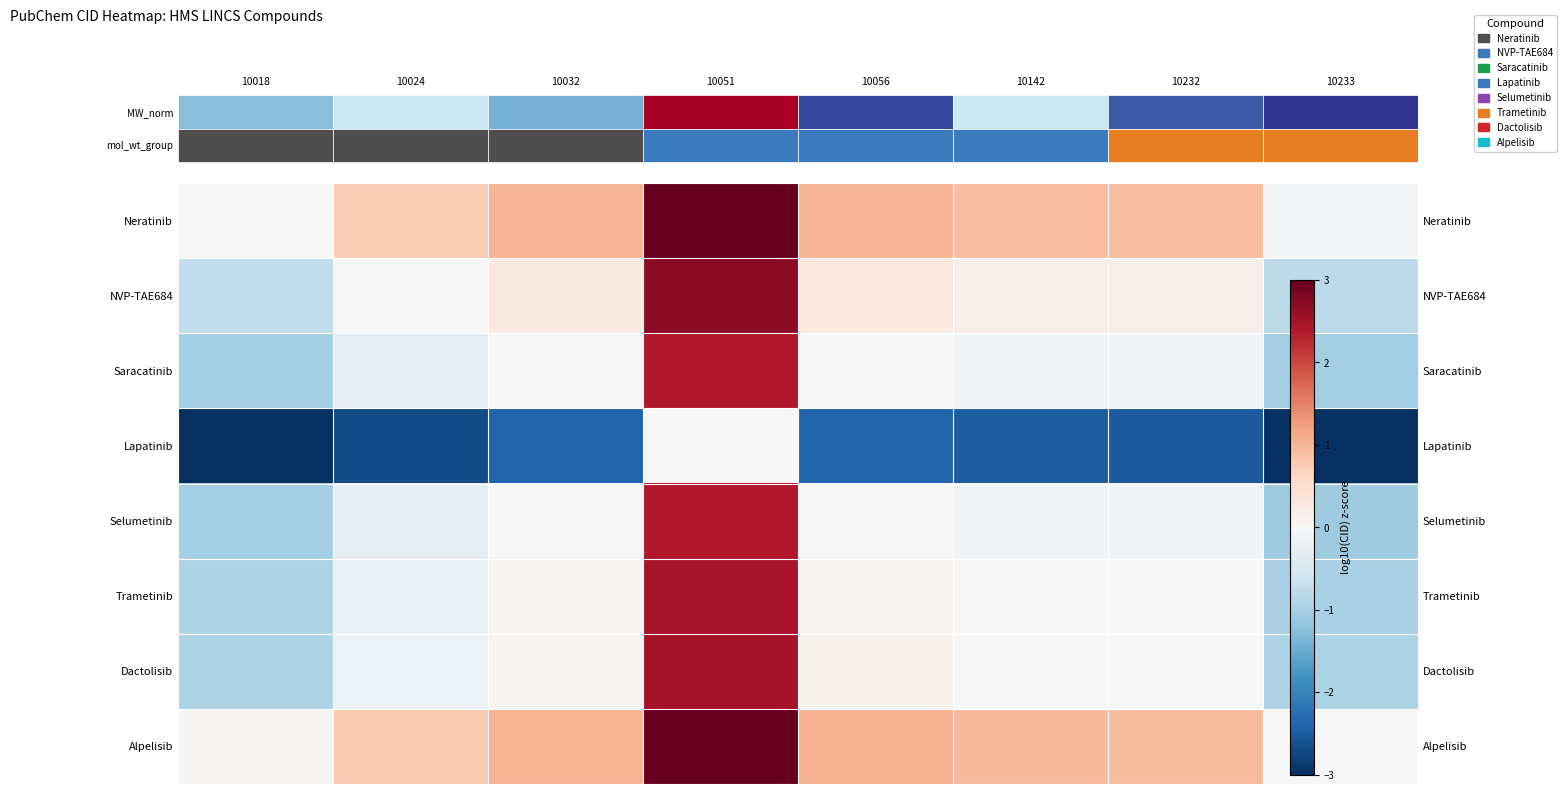

How many data points does each series have?

8